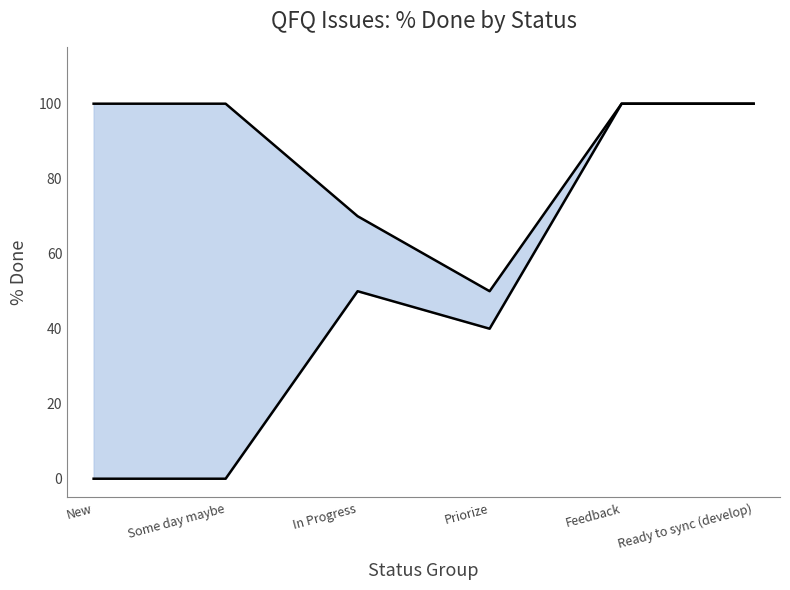

At which label does lower first exceed 50?

Feedback